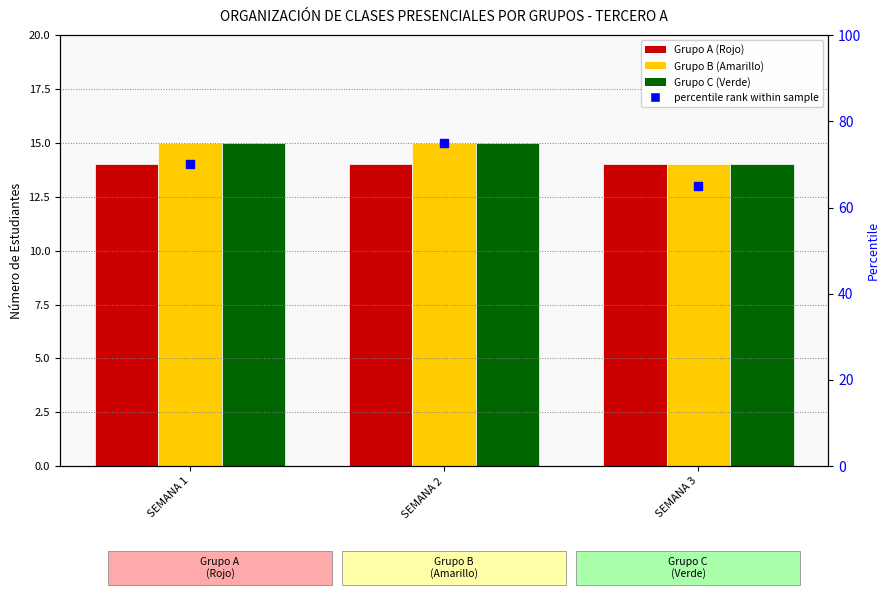

What is the total value across all series at SEMANA 2?

119